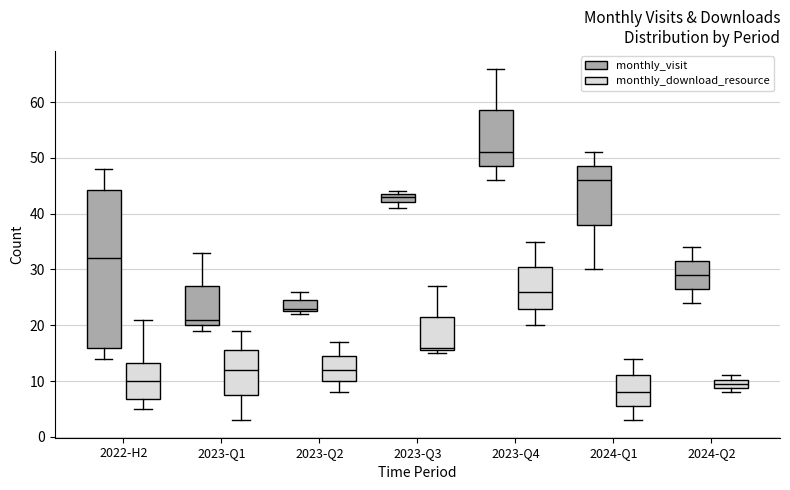

Reading left to right, transcribe this box plot: for each box, give where its median line is, the range the box spans, and where its two whiskers end, as read against the y-axis. The values are not printed on the chart, so give them approximately, as read against the axis.

2022-H2 (monthly_visit): median 32, box 16 to 44, whiskers 14 to 48
2022-H2 (monthly_download_resource): median 10, box 7 to 13, whiskers 5 to 21
2023-Q1 (monthly_visit): median 21, box 20 to 27, whiskers 19 to 33
2023-Q1 (monthly_download_resource): median 12, box 8 to 16, whiskers 3 to 19
2023-Q2 (monthly_visit): median 23 (just above the box's lower edge), box 23 to 25, whiskers 22 to 26
2023-Q2 (monthly_download_resource): median 12, box 10 to 15, whiskers 8 to 17
2023-Q3 (monthly_visit): median 43, box 42 to 44, whiskers 41 to 44 (just above the box's upper edge)
2023-Q3 (monthly_download_resource): median 16 (just above the box's lower edge), box 16 to 22, whiskers 15 to 27
2023-Q4 (monthly_visit): median 51, box 49 to 59, whiskers 46 to 66
2023-Q4 (monthly_download_resource): median 26, box 23 to 31, whiskers 20 to 35
2024-Q1 (monthly_visit): median 46, box 38 to 49, whiskers 30 to 51
2024-Q1 (monthly_download_resource): median 8, box 6 to 11, whiskers 3 to 14
2024-Q2 (monthly_visit): median 29, box 27 to 32, whiskers 24 to 34
2024-Q2 (monthly_download_resource): median 10 (inside the box), box 9 to 10, whiskers 8 to 11